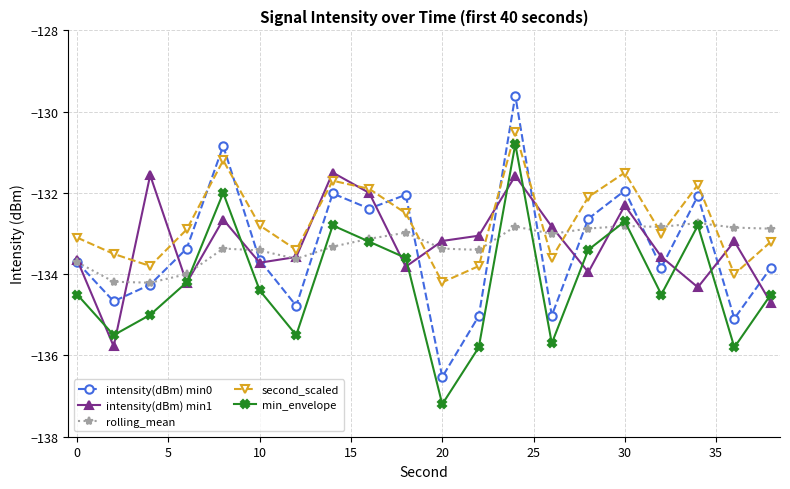

At how many categories does at least one series exceed -136?

20